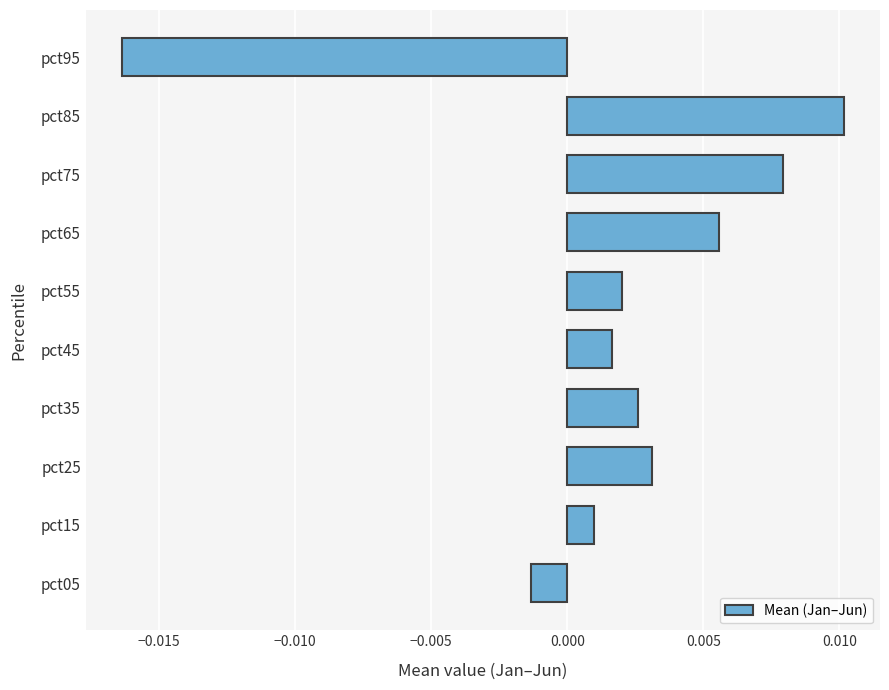

Which category has the lowest value across all series?

pct95